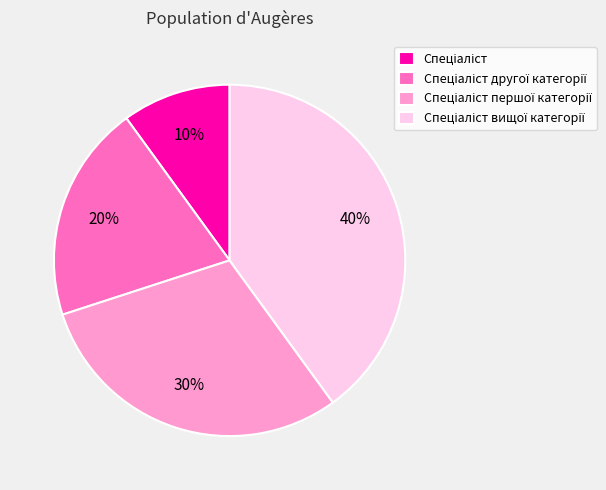

Is there a majority slice in this chart?

No